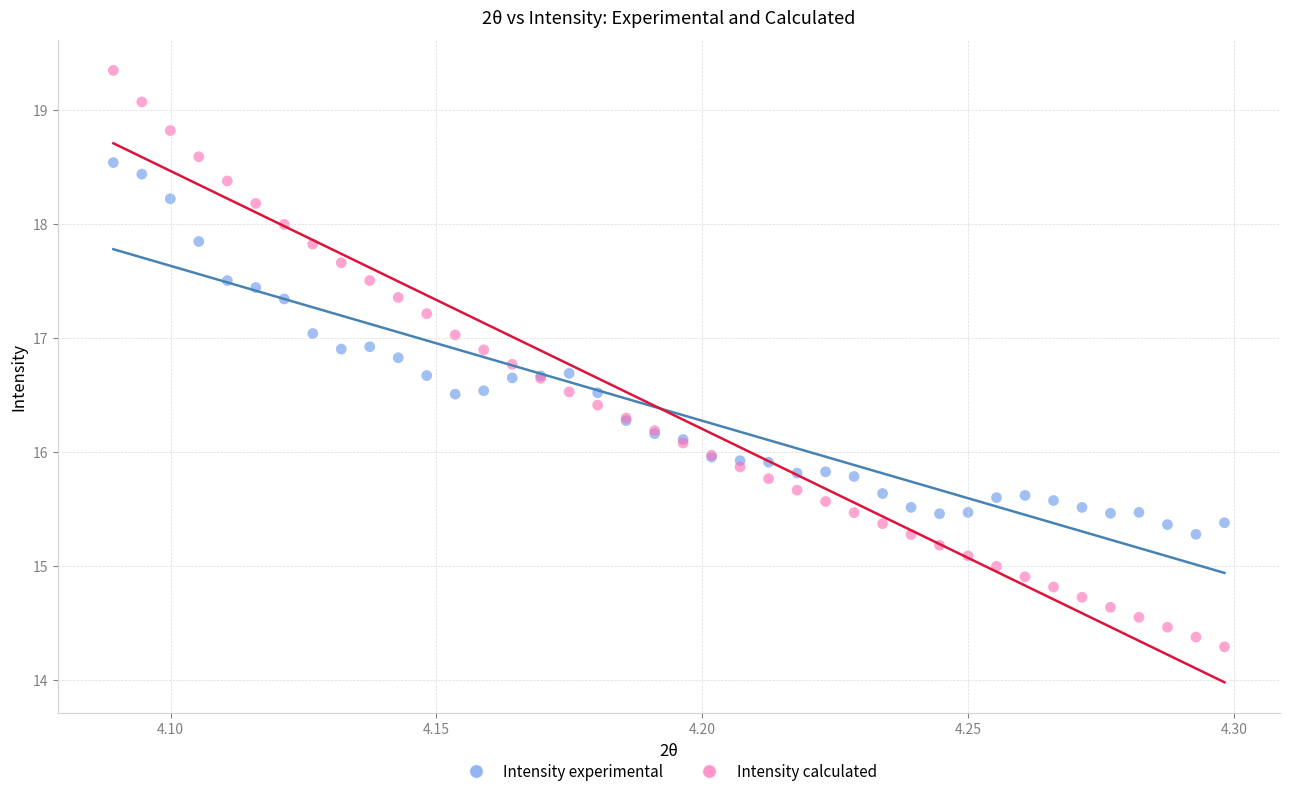

Which series contains the highest Y value?

Intensity calculated